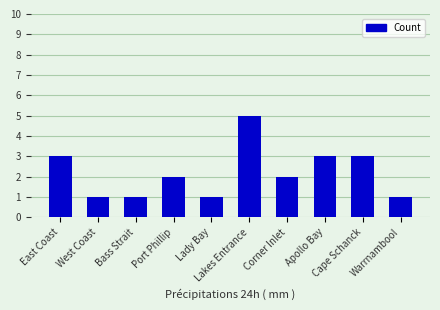

What is the sum of all values?

22